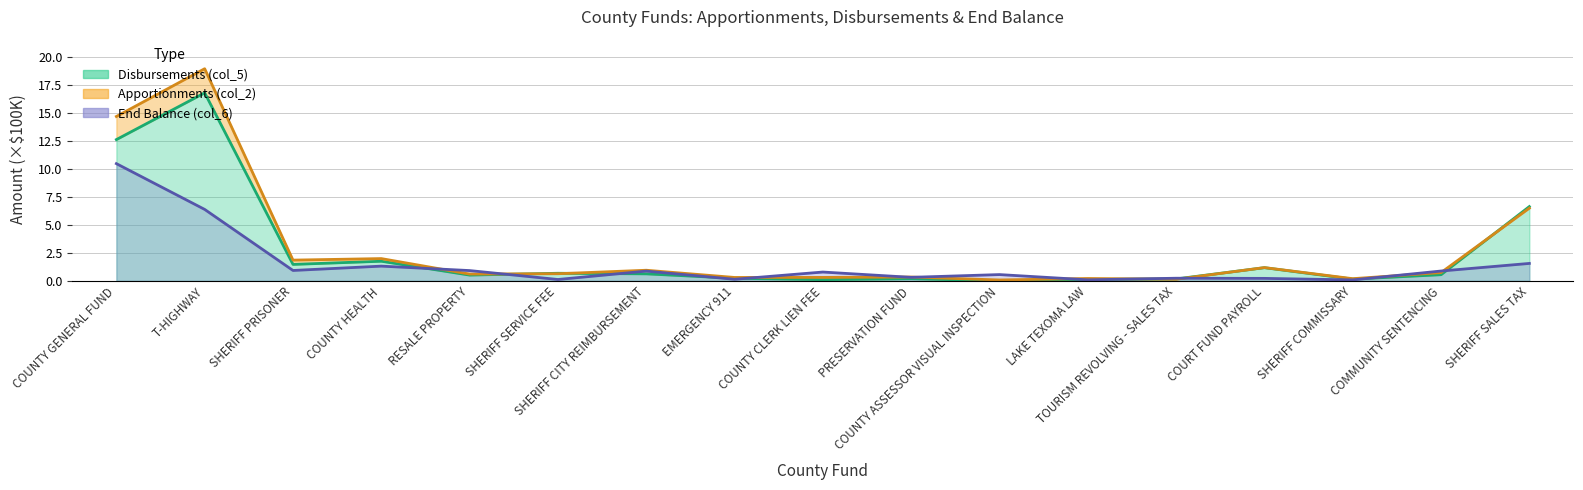

Reading left to right, extract all data points from this chart.

End Balance (col_6): 10.5	6.4	0.9	1.3	0.9	0.1	0.9	0.1	0.8	0.3	0.6	0.1	0.2	0.2	0.1	0.9	1.6
Apportionments (col_2): 14.7	19.0	1.9	2.0	0.6	0.6	0.9	0.3	0.3	0.3	0.1	0.2	0.1	1.2	0.2	0.7	6.5
Disbursements (col_5): 12.6	16.8	1.5	1.8	0.5	0.7	0.6	0.2	0.1	0.2	0.0	0.1	0.2	1.2	0.2	0.6	6.6